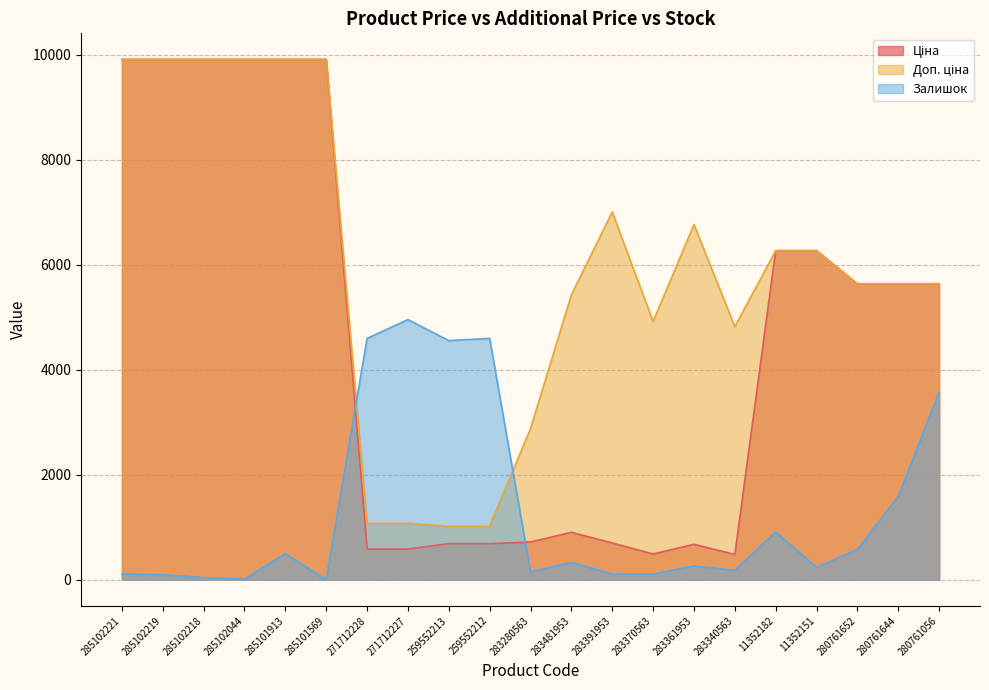

What are all the series names shown in the legend?

Ціна, Доп. ціна, Залишок